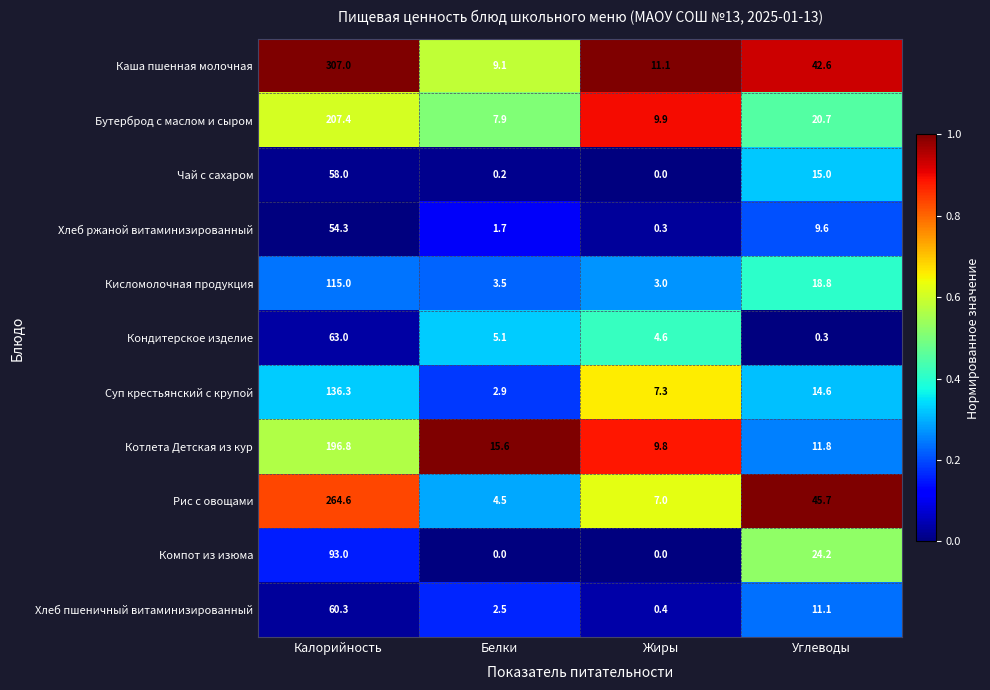

Rank the series at Калорийность from highest to lowest value.

Каша пшенная молочная, Рис с овощами, Бутерброд с маслом и сыром, Котлета Детская из кур, Суп крестьянский с крупой, Кисломолочная продукция, Компот из изюма, Кондитерское изделие, Хлеб пшеничный витаминизированный, Чай с сахаром, Хлеб ржаной витаминизированный